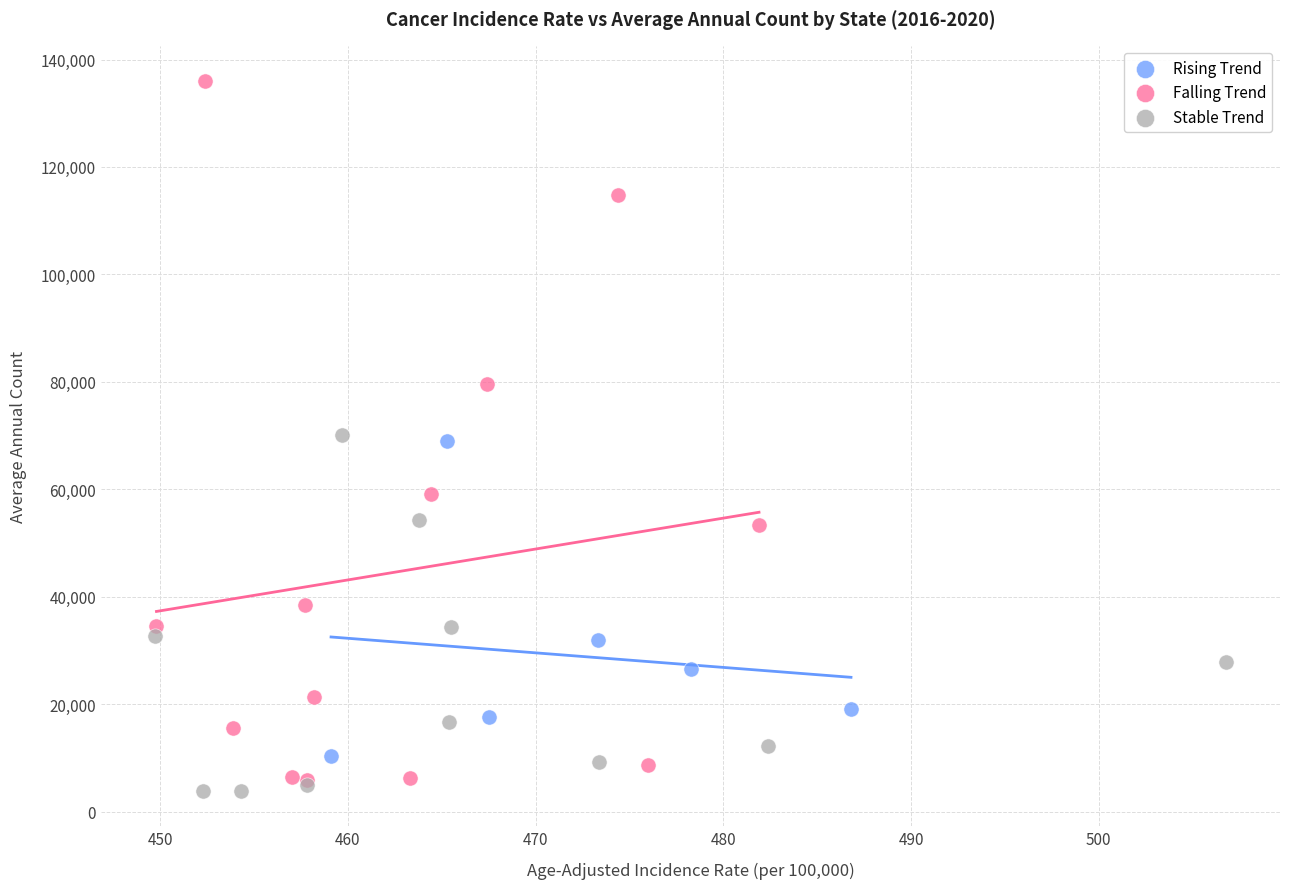

Which series has the largest Y range (max minus min)?

Falling Trend